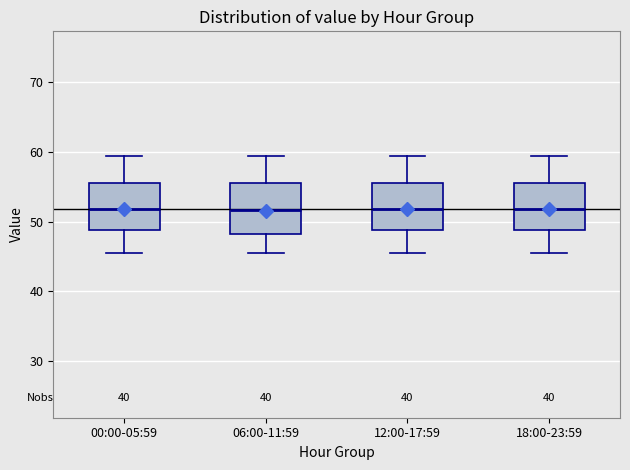

Reading left to right, read every box against the y-axis: the position of its median line, the range the box covers, and the ends of its whiskers. The values are not printed on the chart, so give them approximately, as read against the axis.

00:00-05:59: median 52, box 49 to 55, whiskers 45 to 59
06:00-11:59: median 52, box 48 to 55, whiskers 45 to 59
12:00-17:59: median 52, box 49 to 55, whiskers 45 to 59
18:00-23:59: median 52, box 49 to 55, whiskers 45 to 59